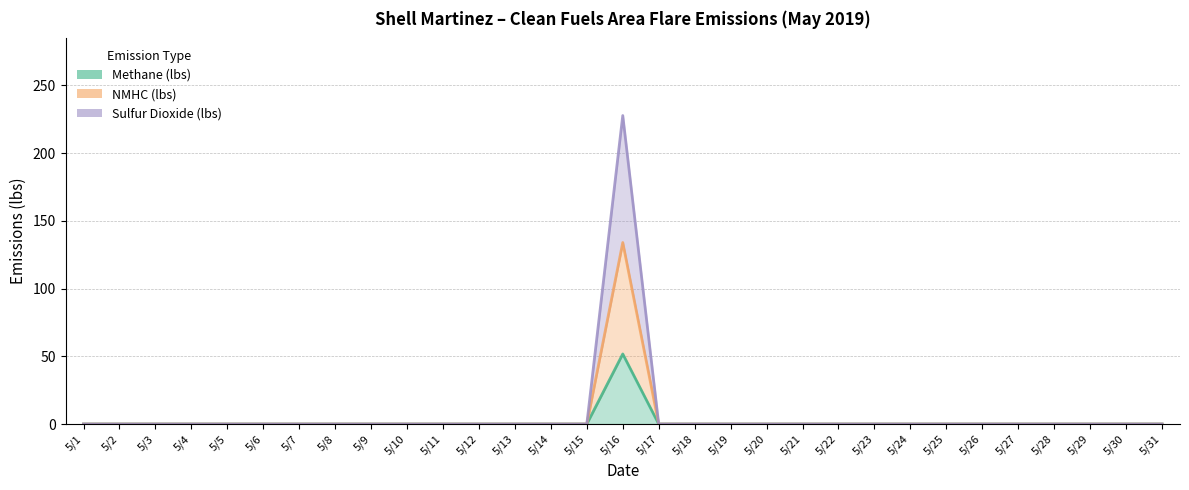

At which label is Sulfur Dioxide (lbs) closest to 67?

5/1